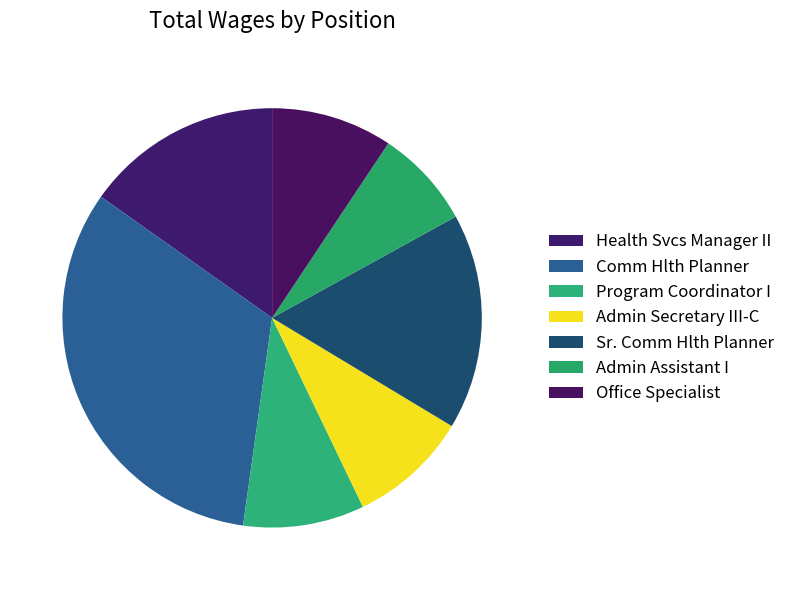

What is the ratio of the value at Comm Hlth Planner to the value at Health Svcs Manager II?

2.1